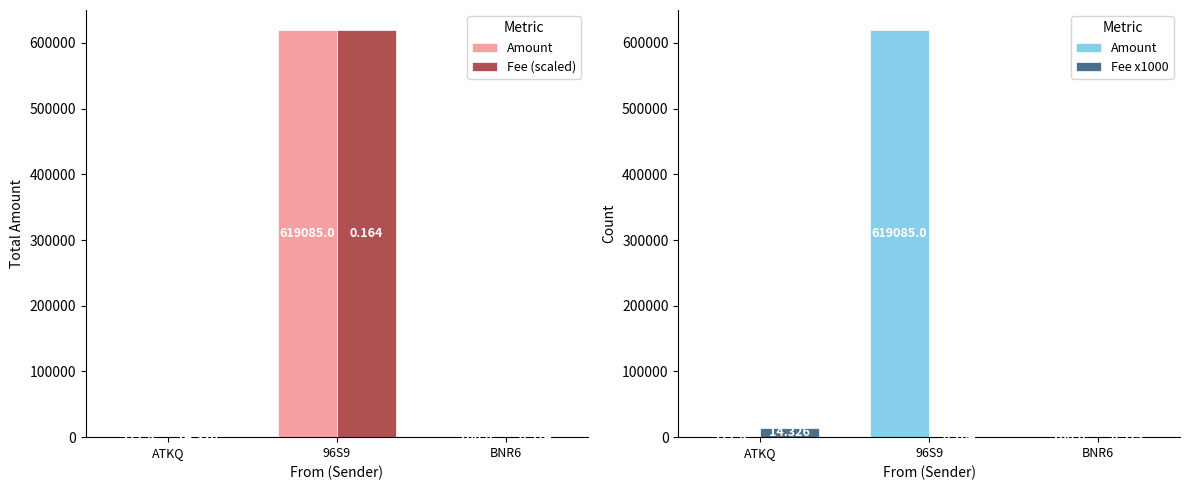

At how many categories does at least one series exceed 569879?

1